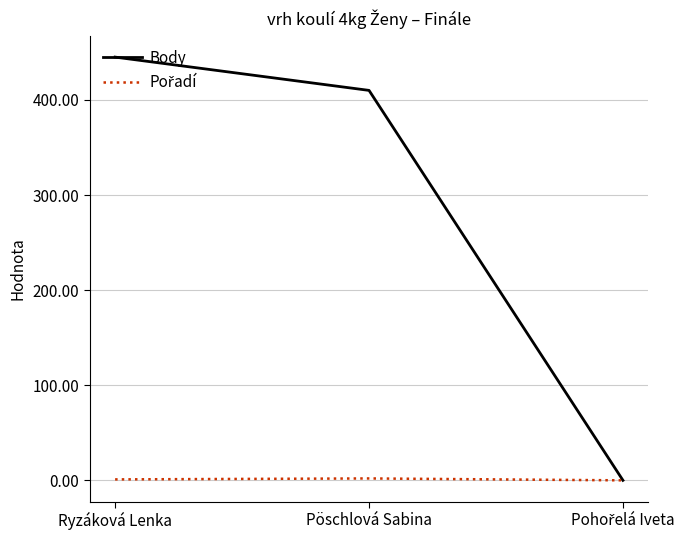

At which label does Body reach its peak?

Ryzáková Lenka